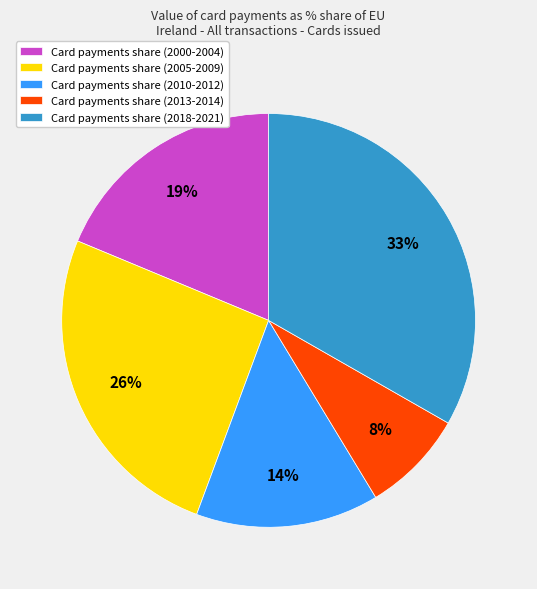

Rank the categories by value from highest to lowest.

Card payments share (2018-2021), Card payments share (2005-2009), Card payments share (2000-2004), Card payments share (2010-2012), Card payments share (2013-2014)